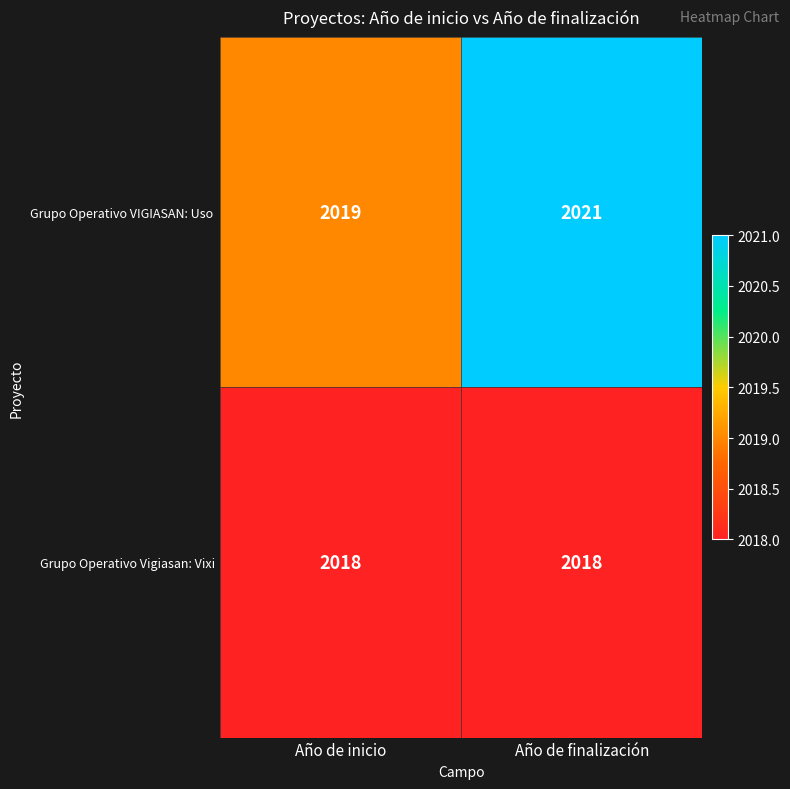

What is the total value across all series at Año de finalización?

4039